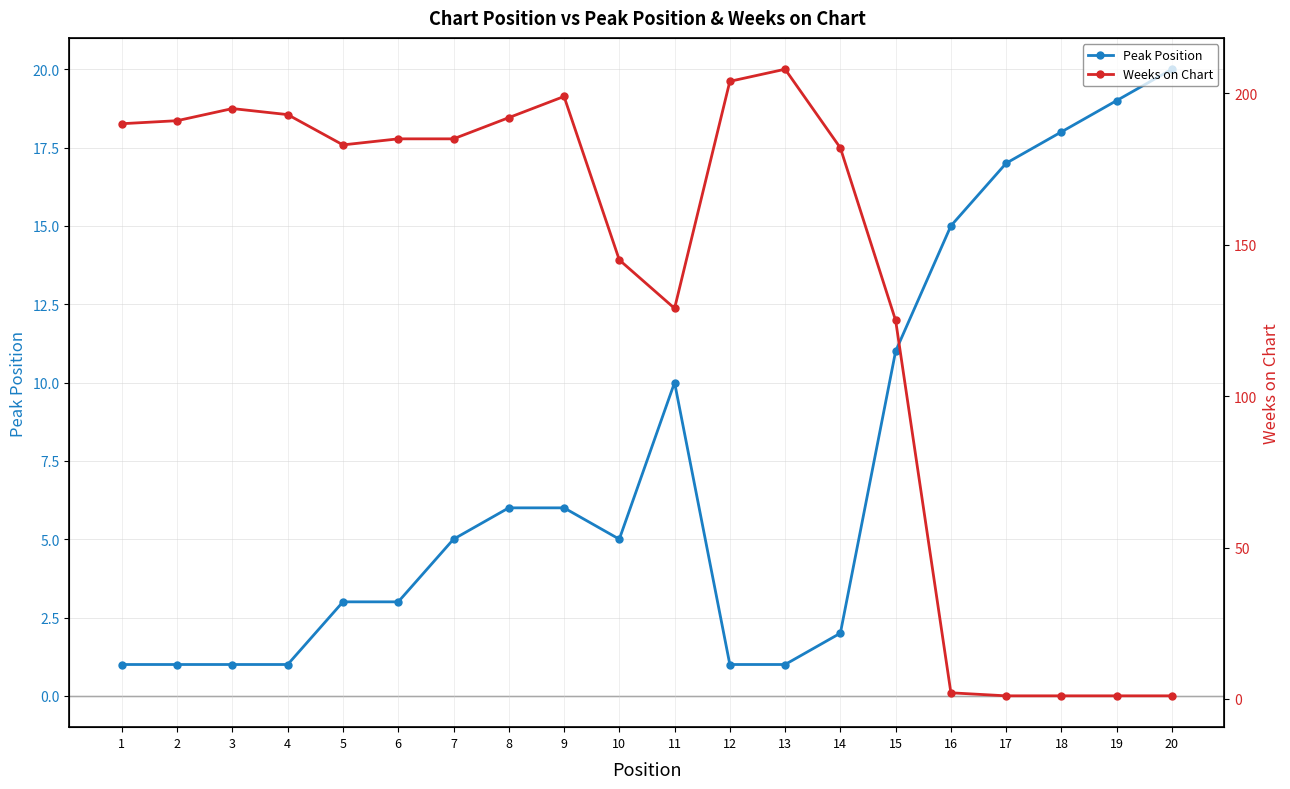

Where does the Weeks on Chart series first go above 185?

1